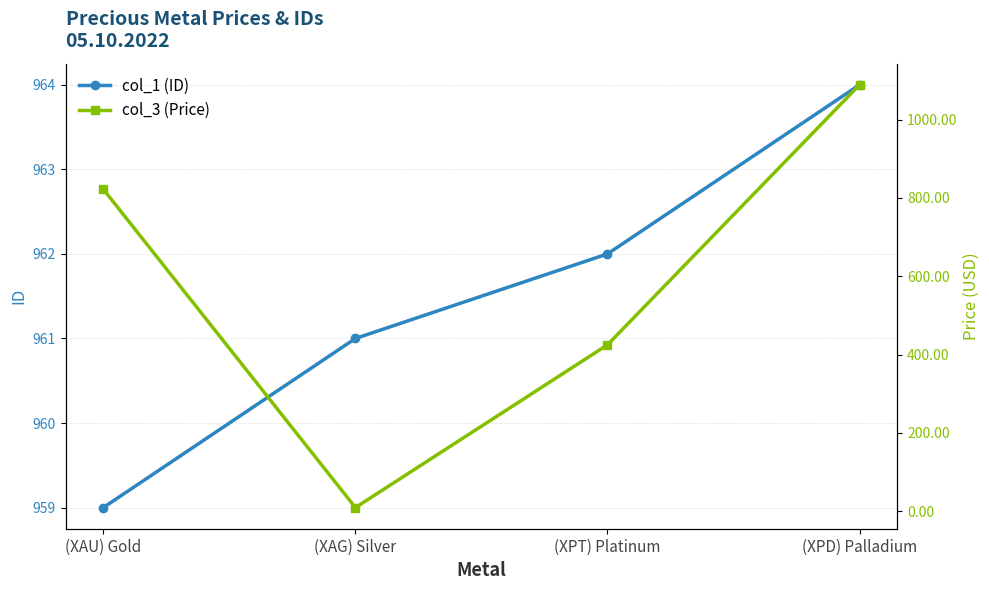

List the labels in order of col_1 (ID) value, smallest first.

(XAU) Gold, (XAG) Silver, (XPT) Platinum, (XPD) Palladium